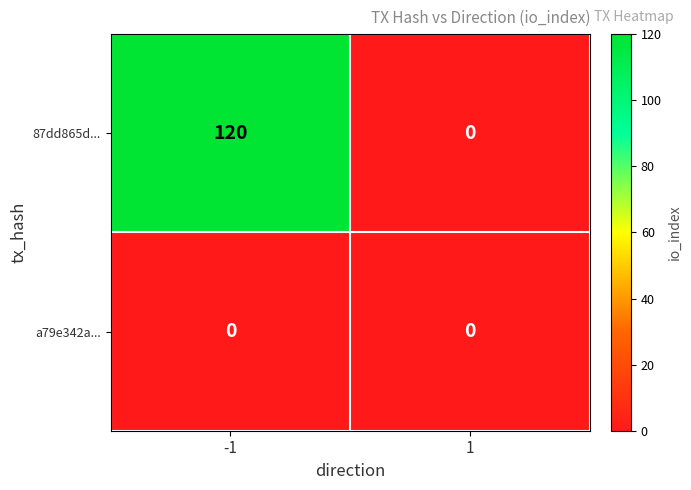

How many distinct data groups are displayed?

2